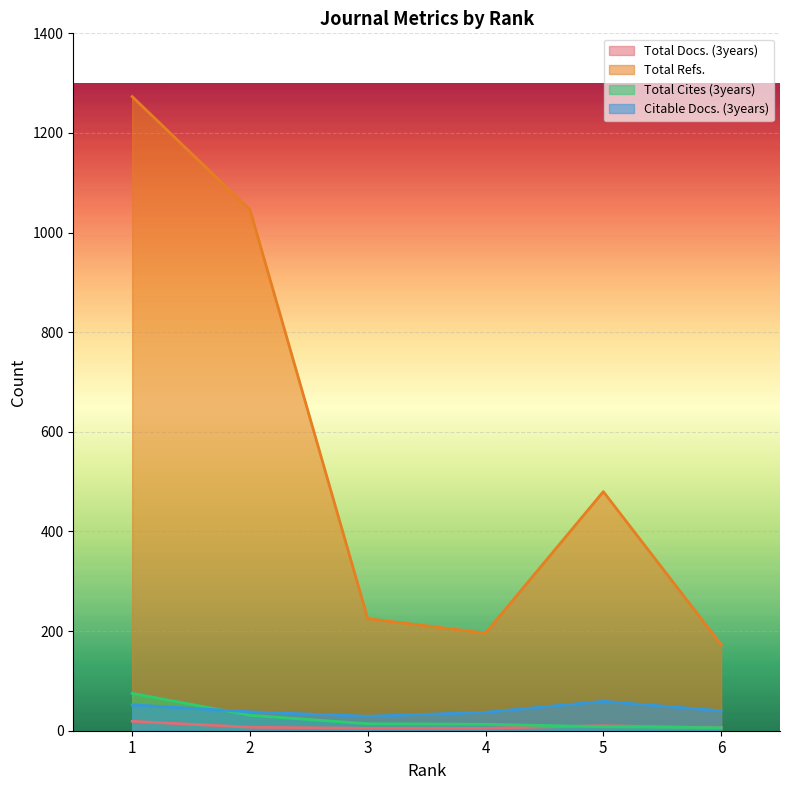

Reading right to left, extract all data points from this chart.

Total Docs. (3years): 6	10	5	5	7	19
Total Refs.: 173	480	196	225	1046	1273
Total Cites (3years): 6	8	13	14	31	75
Citable Docs. (3years): 40	59	37	29	38	52